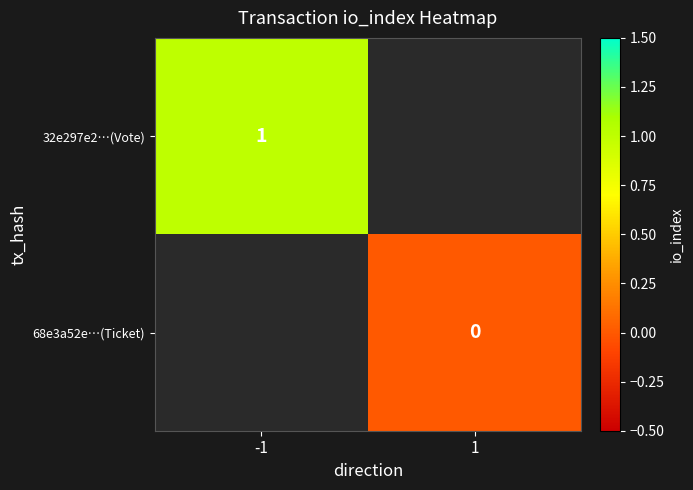

How many series are shown in this chart?

2